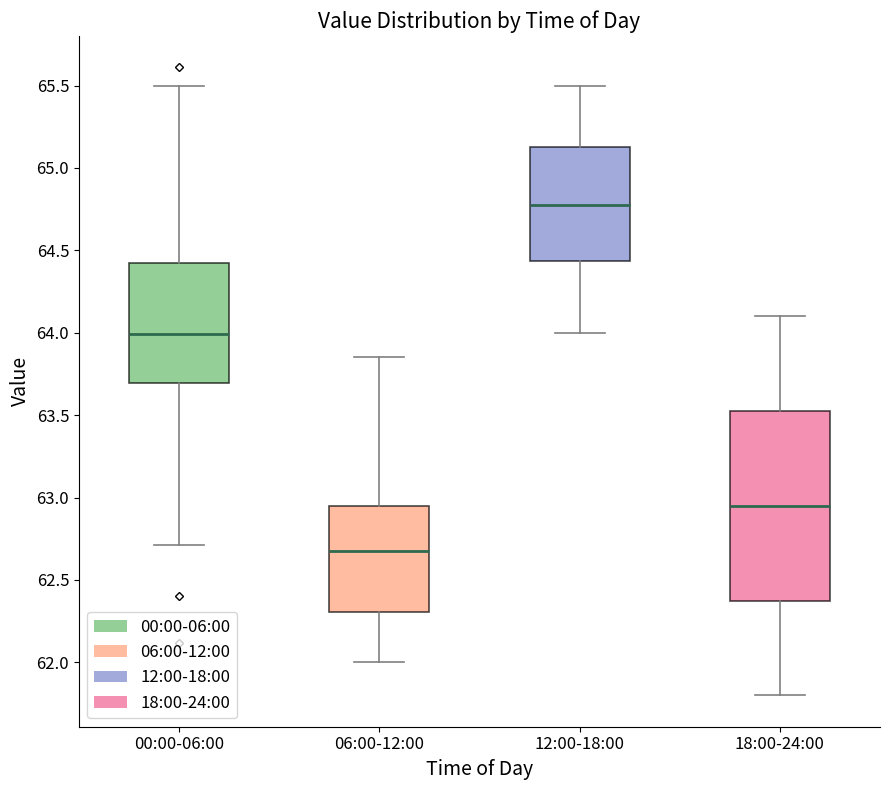

Reading left to right, read every box against the y-axis: the position of its median line, the range the box covers, and the ends of its whiskers. The values are not printed on the chart, so give them approximately, as read against the axis.

00:00-06:00: median 64.00, box 63.70 to 64.40, whiskers 62.70 to 65.50
06:00-12:00: median 62.70, box 62.30 to 62.95, whiskers 62.00 to 63.85
12:00-18:00: median 64.80, box 64.45 to 65.15, whiskers 64.00 to 65.50
18:00-24:00: median 62.95, box 62.40 to 63.55, whiskers 61.80 to 64.10